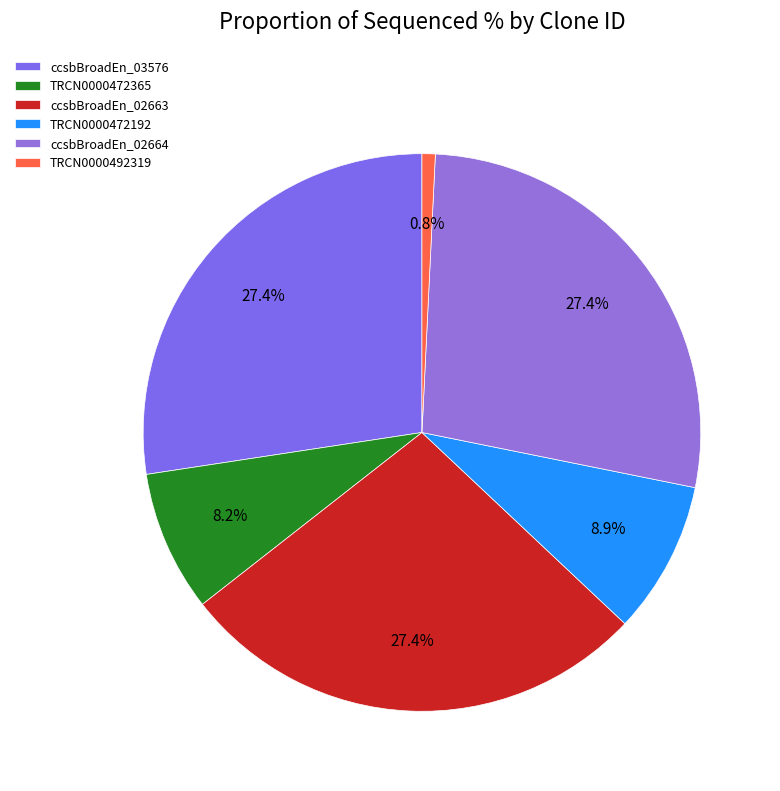

How many slices are in this pie chart?

6